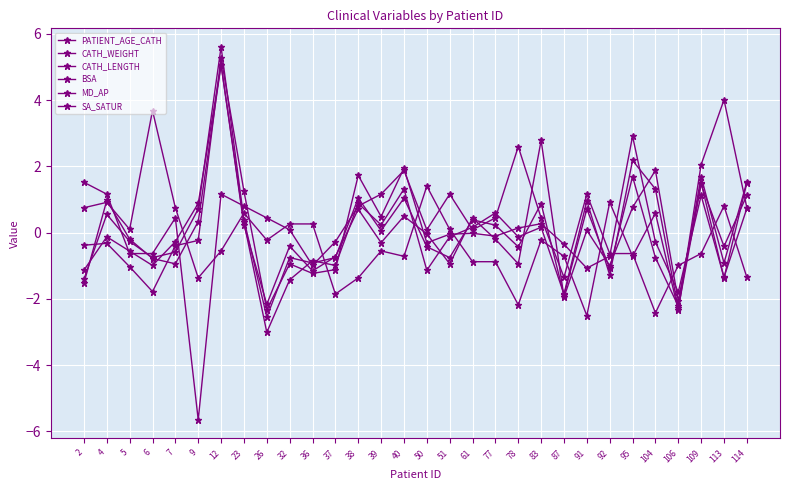

How many lines are shown in the chart?

6